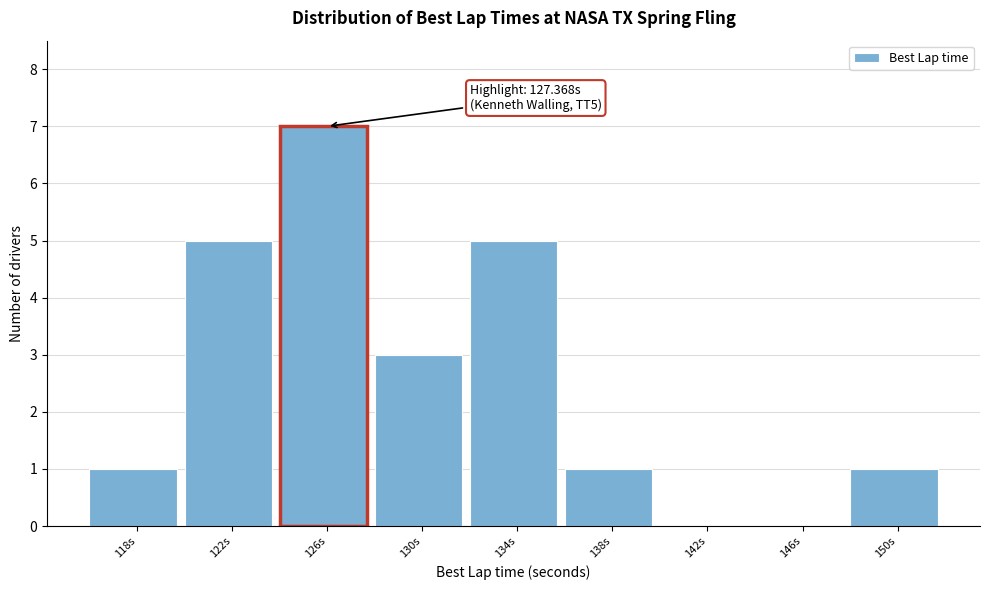

Reading left to right, what are all the values shown in this chart?

118s=1	122s=5	126s=7	130s=3	134s=5	138s=1	142s=0	146s=0	150s=1